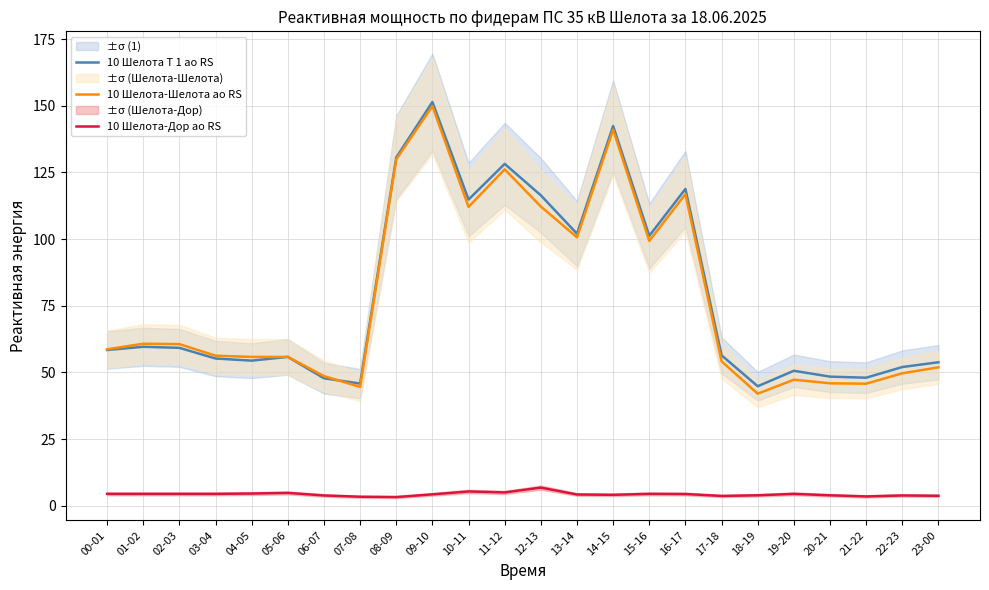

What is the difference between the maximum and minimum values in the 10 Шелота-Дор ао RS series?

3.5